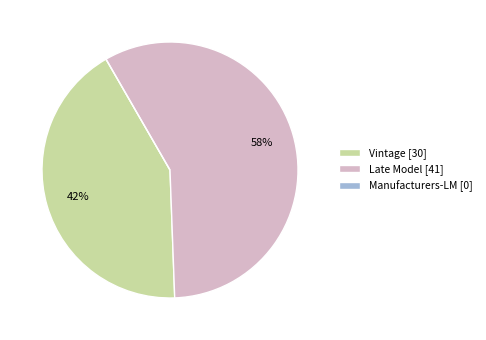

What is the ratio of the value at Vintage [30] to the value at Late Model [41]?

0.7